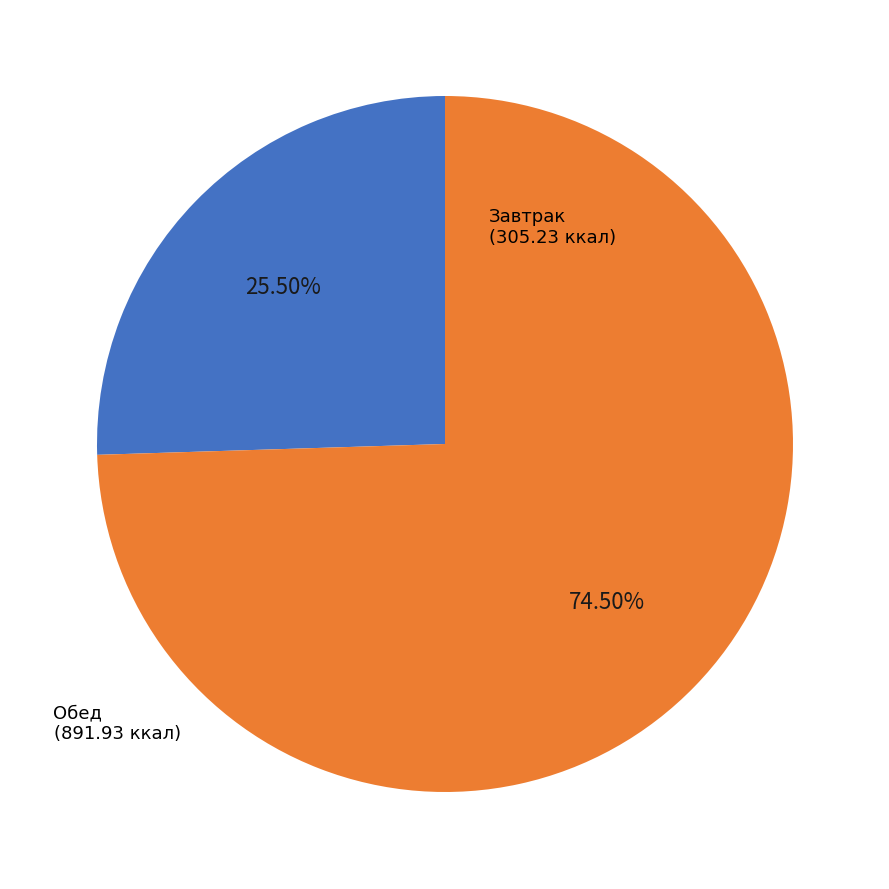

Is there a majority slice in this chart?

Yes